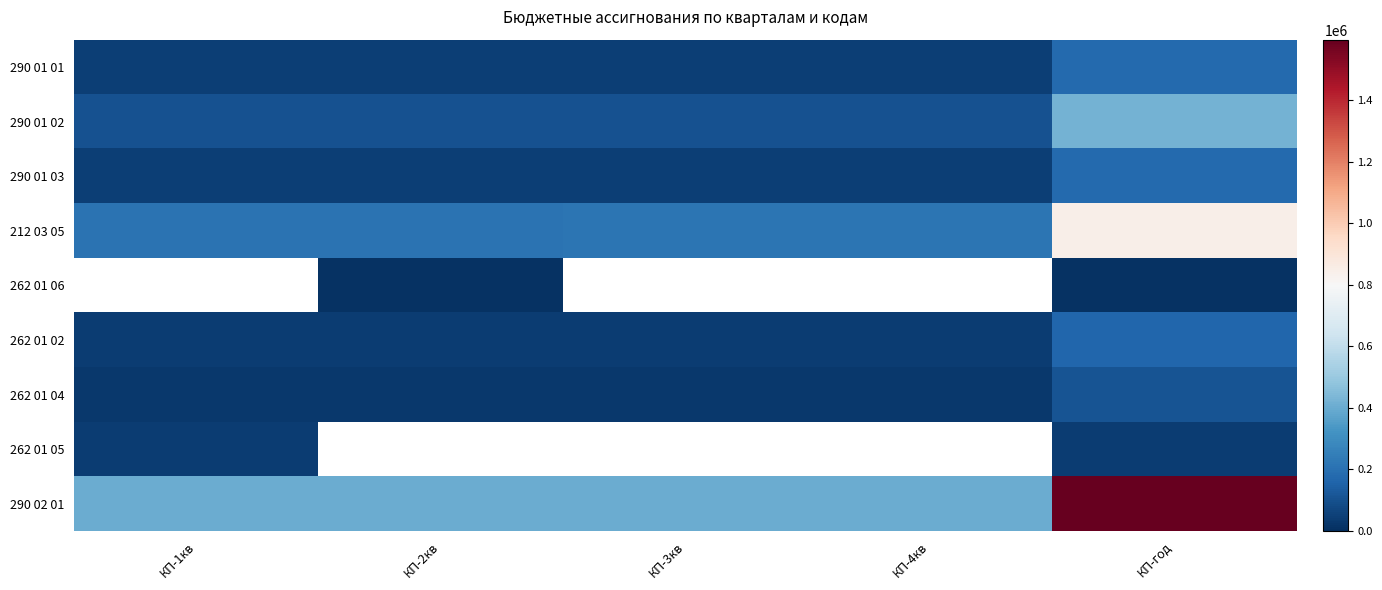

At which category is the sum across all series the highest?

КП-год